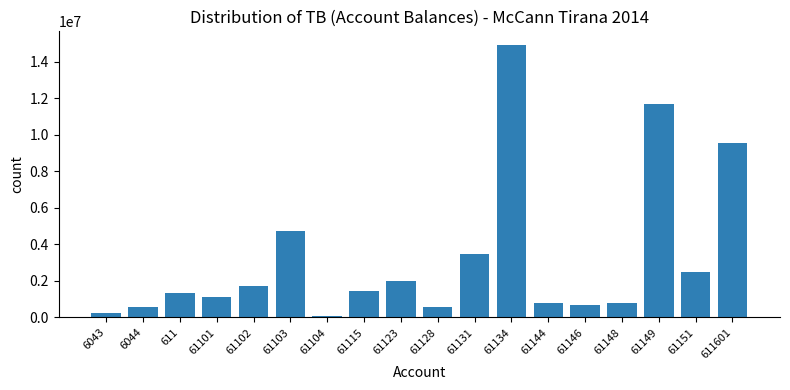

What is the change in value from 61134 to 61149?

-3213282.1